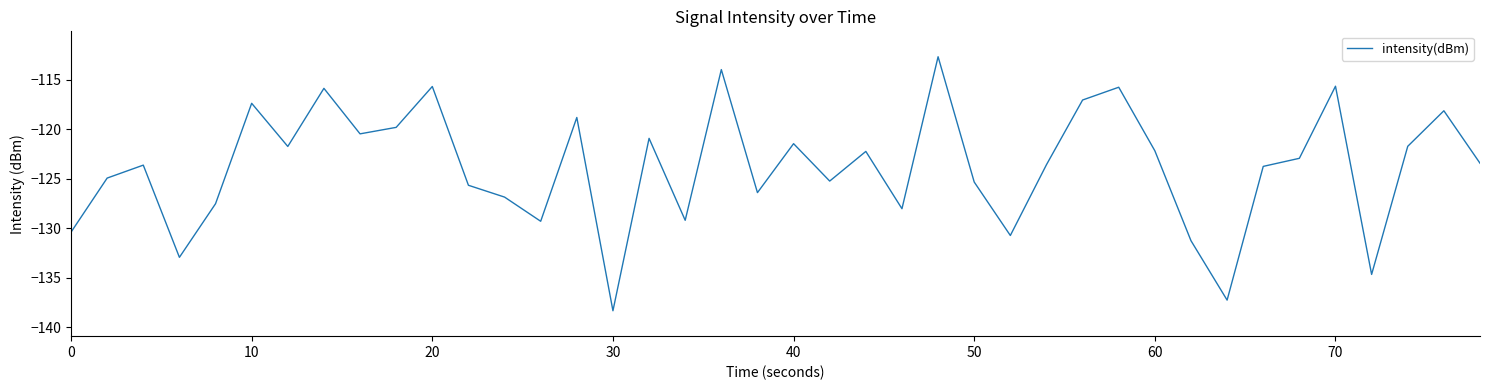

What is the maximum value shown in the chart?

-112.7